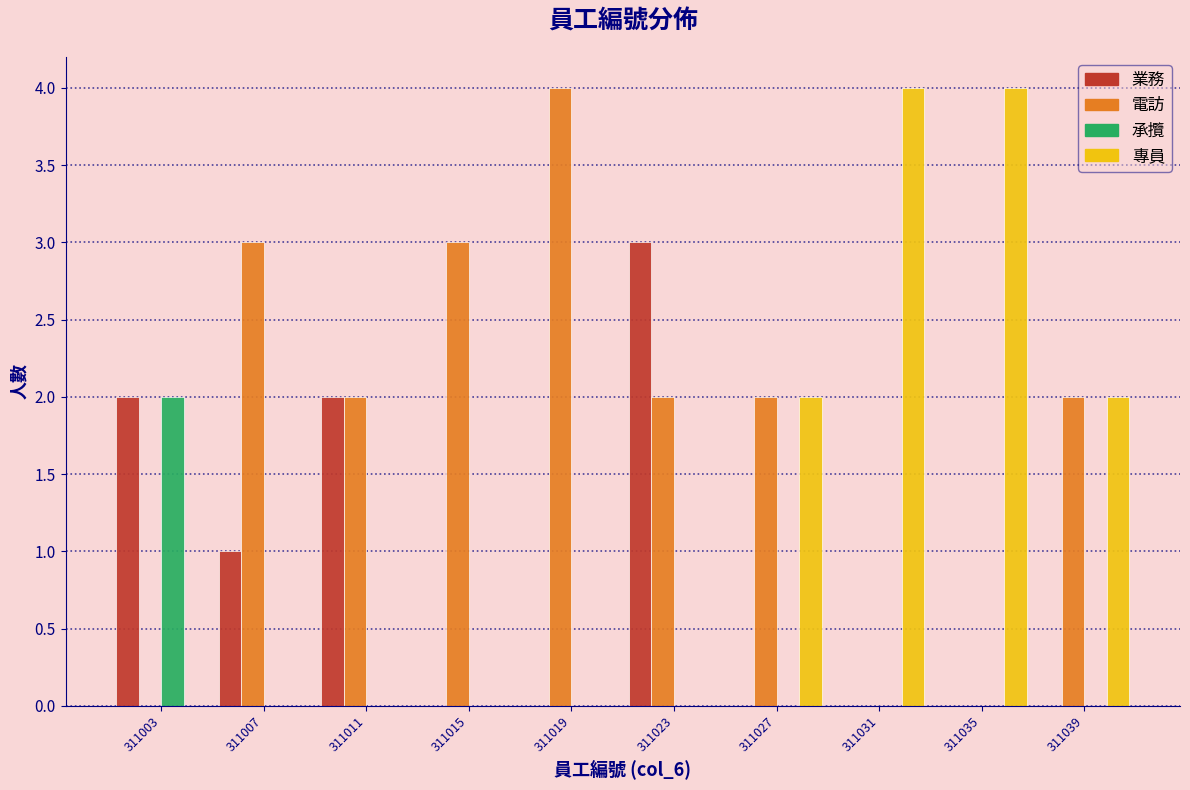

What is the total value across all series at 311039?

4